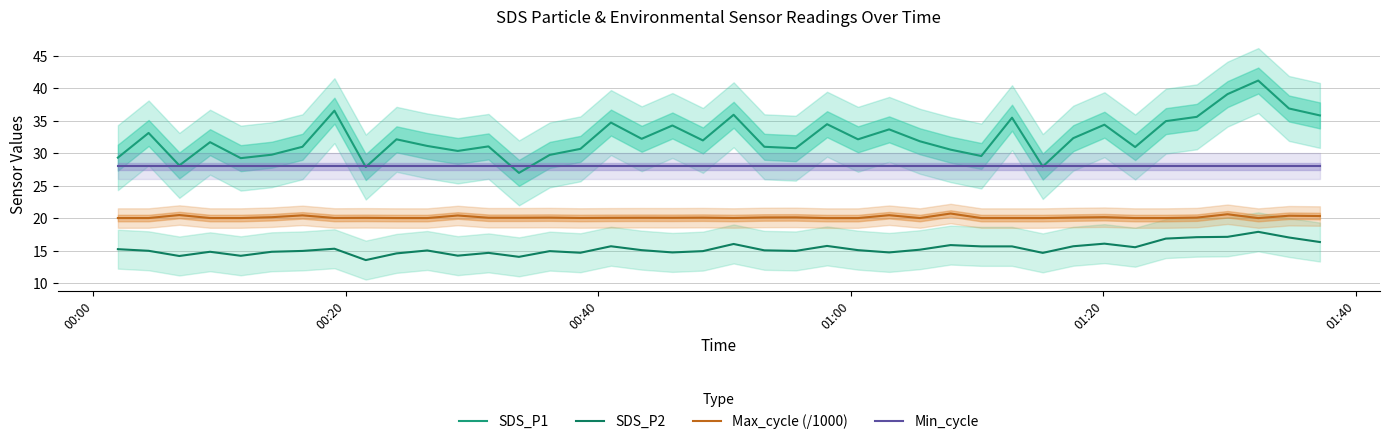

True or false: SDS_P2 and Max_cycle (/1000) cross at least once.

False